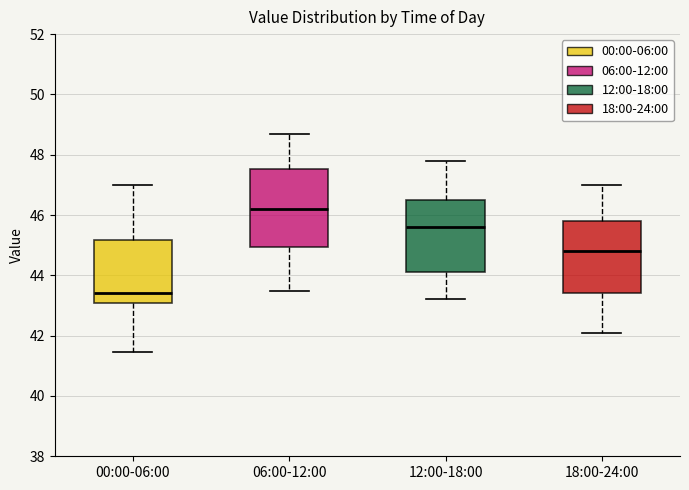

Reading left to right, transcribe this box plot: for each box, give where its median line is, the range the box spans, and where its two whiskers end, as read against the y-axis. The values are not printed on the chart, so give them approximately, as read against the axis.

00:00-06:00: median 43.4, box 43.0 to 45.2, whiskers 41.4 to 47.0
06:00-12:00: median 46.2, box 45.0 to 47.6, whiskers 43.4 to 48.8
12:00-18:00: median 45.6, box 44.2 to 46.6, whiskers 43.2 to 47.8
18:00-24:00: median 44.8, box 43.4 to 45.8, whiskers 42.2 to 47.0